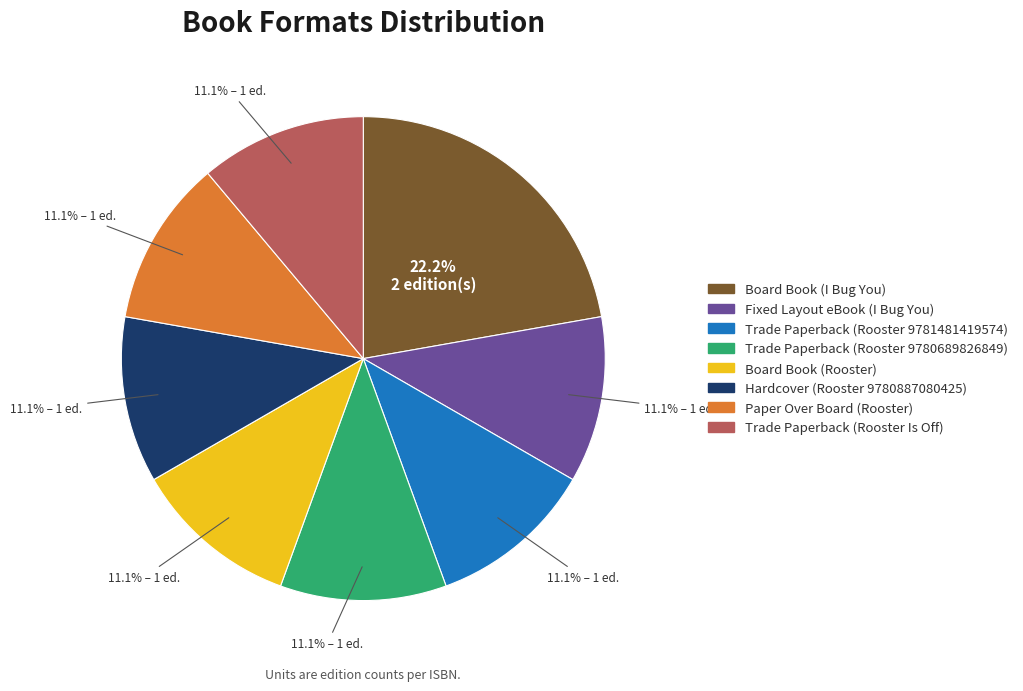

How many slices are in this pie chart?

8